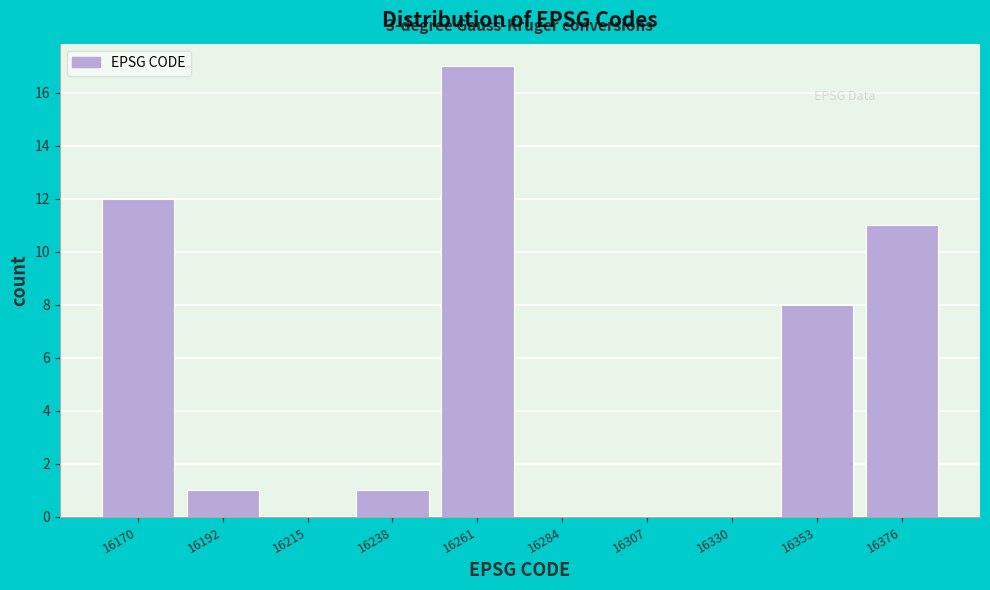

Reading left to right, what are all the values shown in this chart?

16170=12	16192=1	16215=0	16238=1	16261=17	16284=0	16307=0	16330=0	16353=8	16376=11